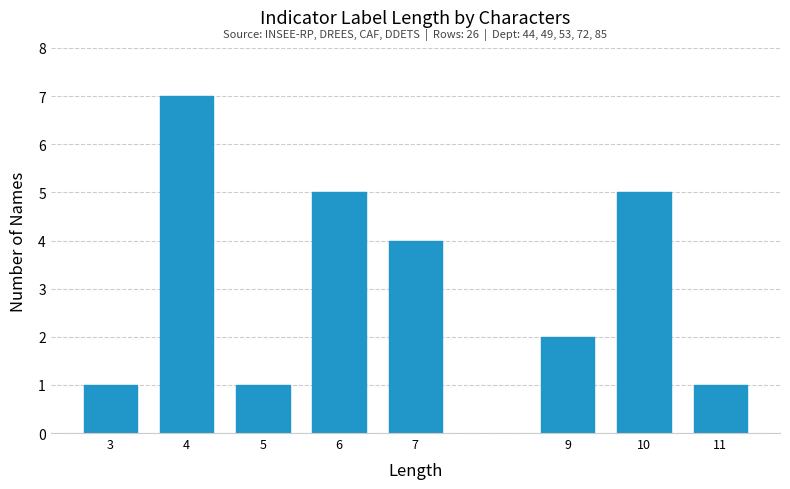

Reading right to left, extract all data points from this chart.

1	5	2	4	5	1	7	1